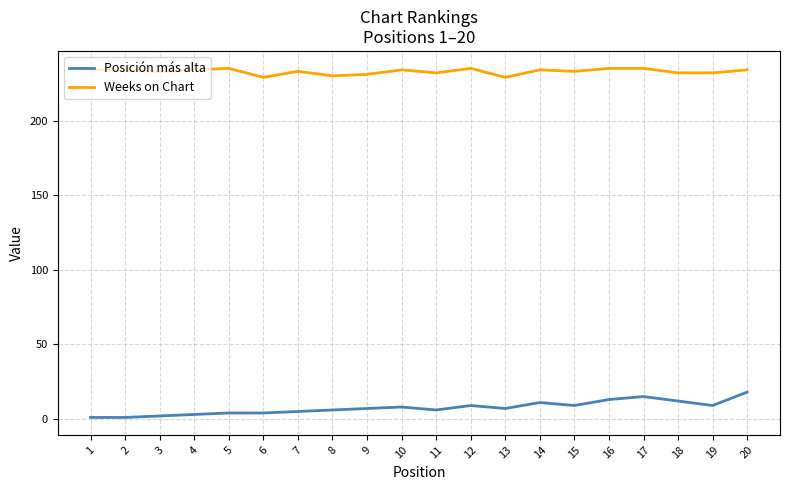

How many lines are shown in the chart?

2